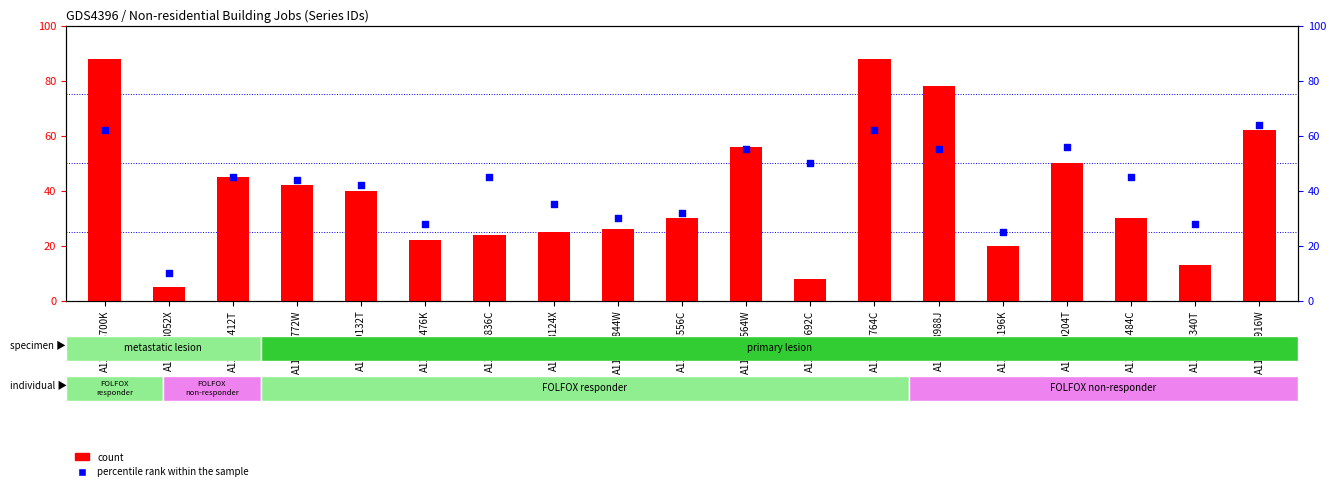

Which series has the widest spread of Y values?

count